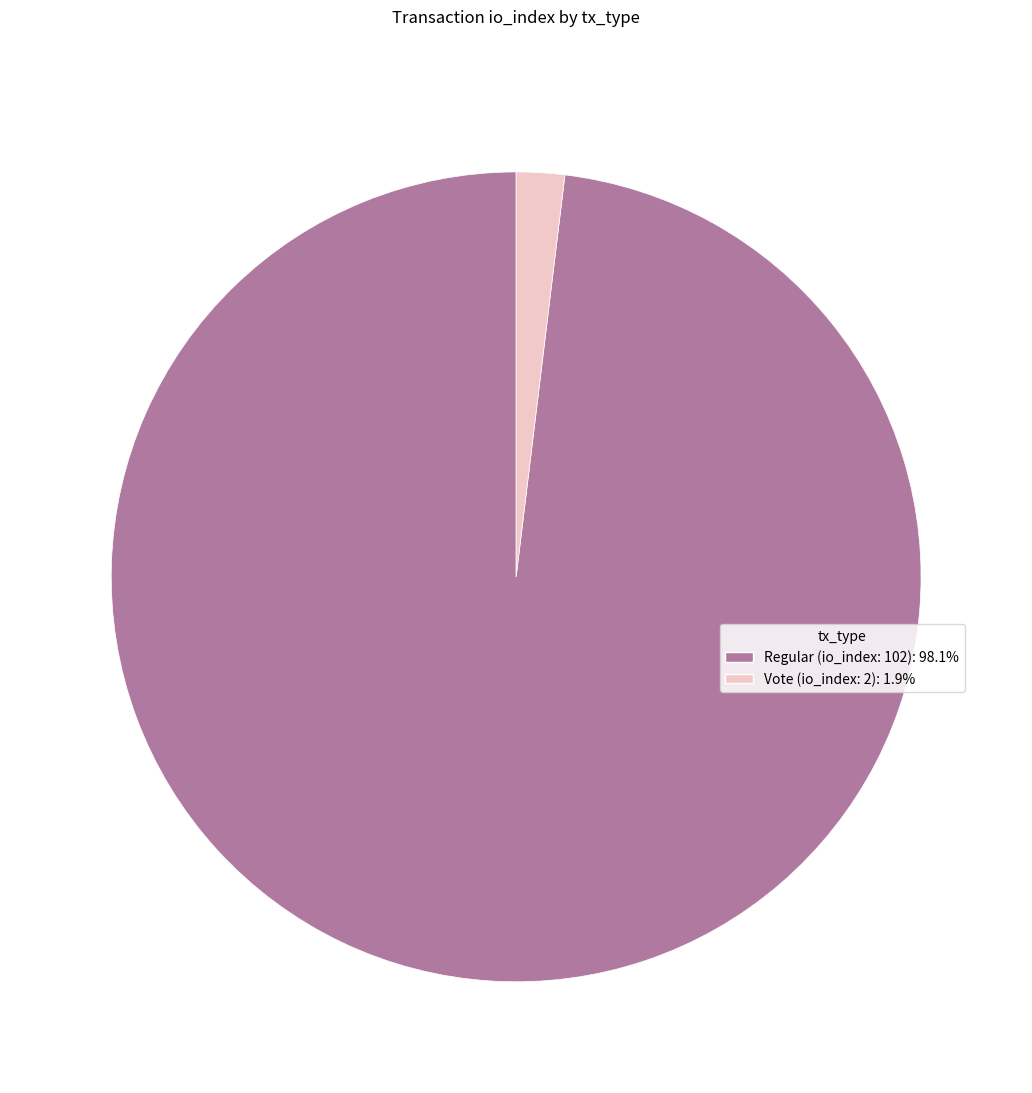

True or false: Vote (io_index: 2) accounts for 8% of the total.

False